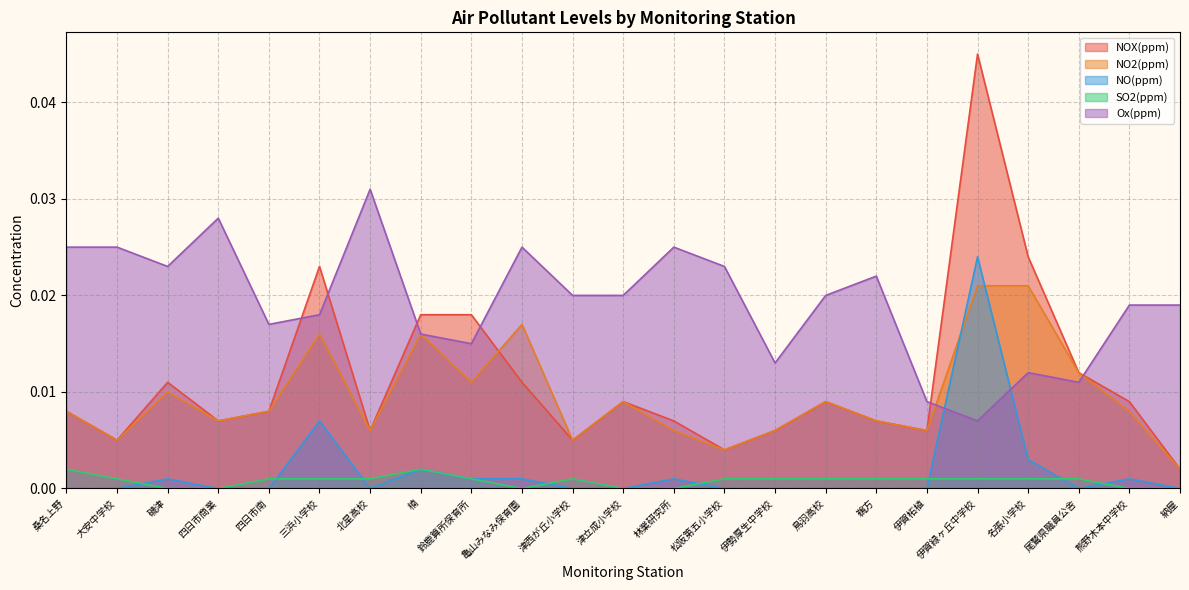

Where is the first local maximum for SO2(ppm)?

楠